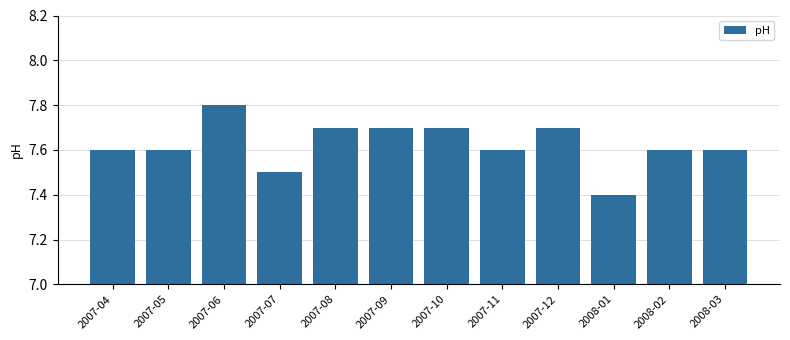

The value at 2008-03 is 3.0. True or false?

False